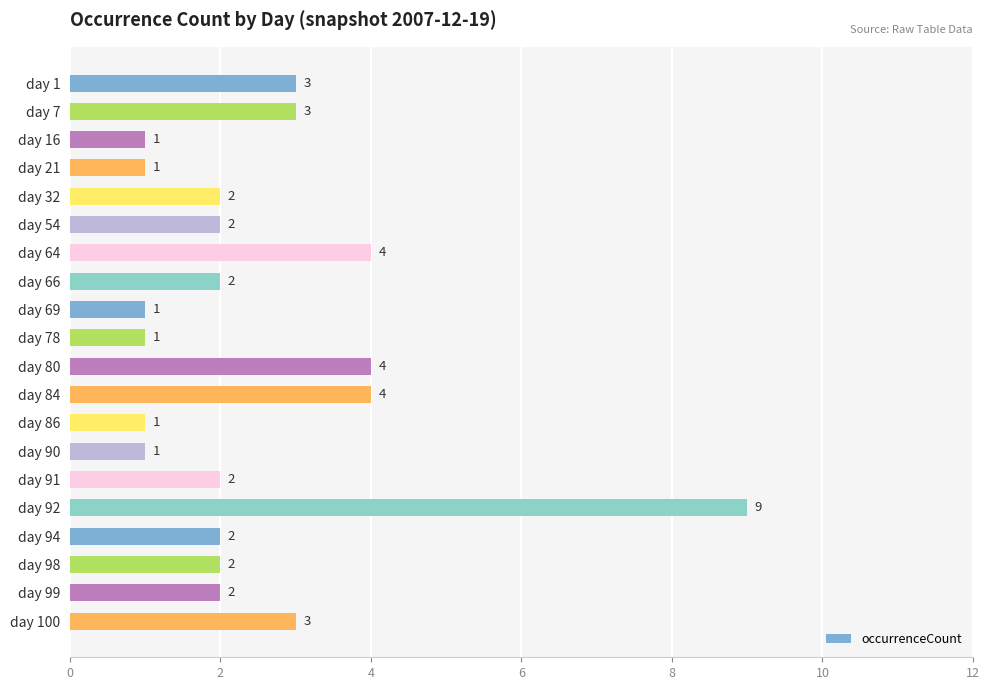

The value at day 7 is 1. True or false?

False